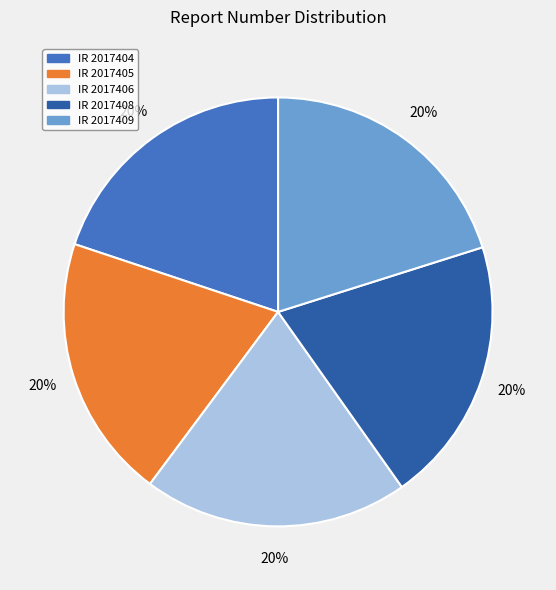

Count the number of slices in the pie.

5